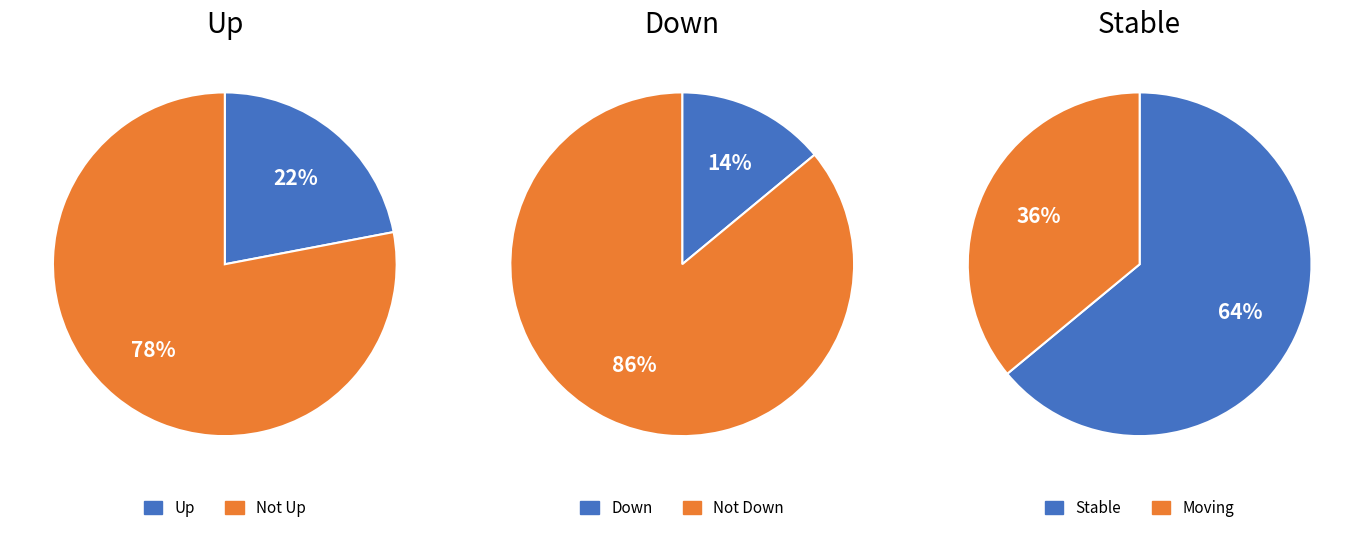

What percentage is the - slice, to the nearest percent?

64%